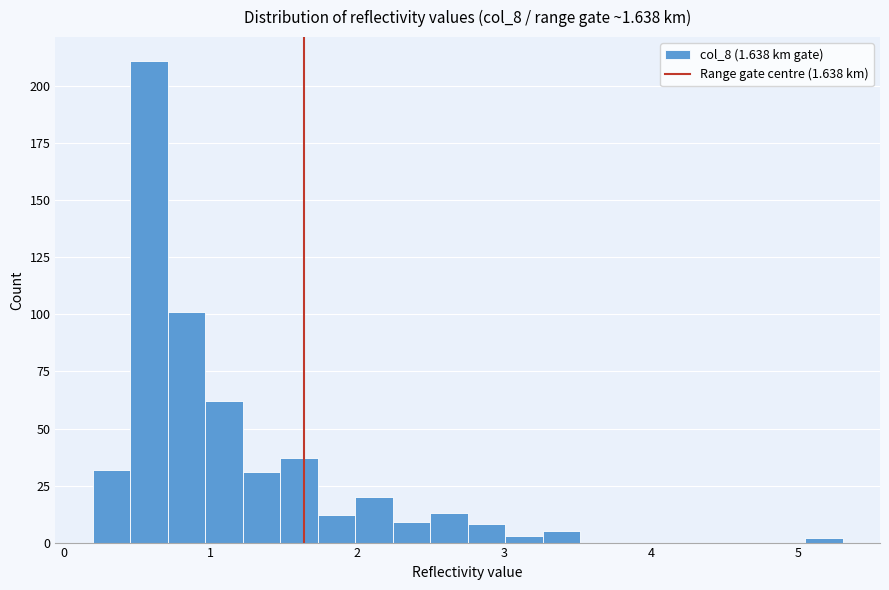

Around what value on the x-axis is the tallest bar? Give the approximate position of its centre, as read against the axis.

0.6